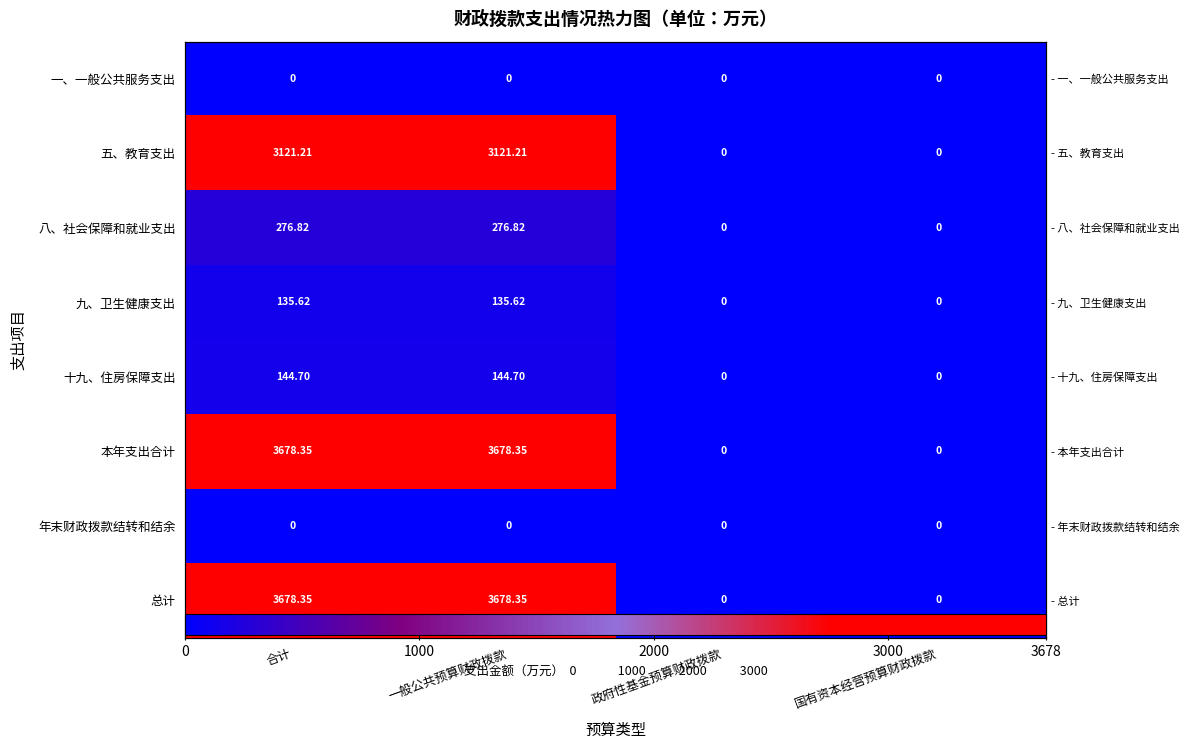

Between 合计 and 一般公共预算财政拨款, which series saw the biggest shift?

一、一般公共服务支出